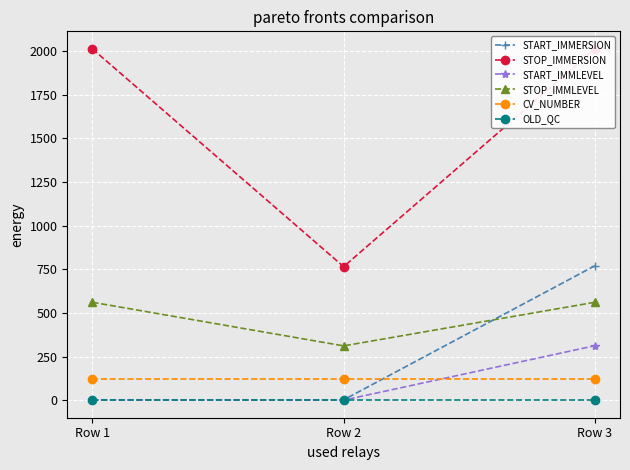

How many lines are shown in the chart?

6